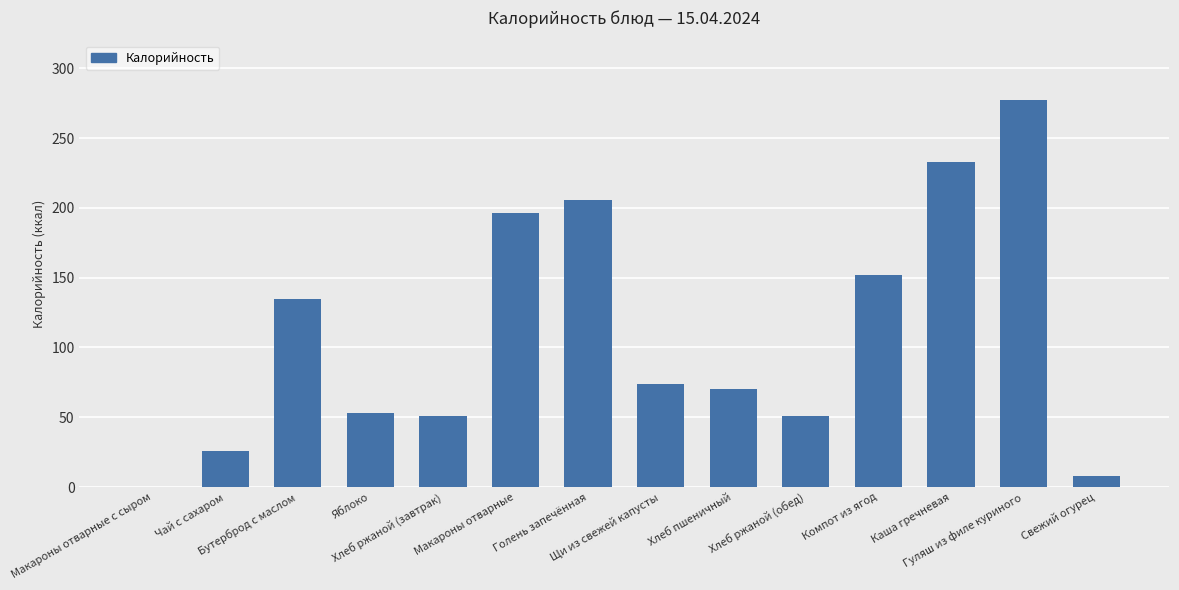

What is the maximum value shown in the chart?

277